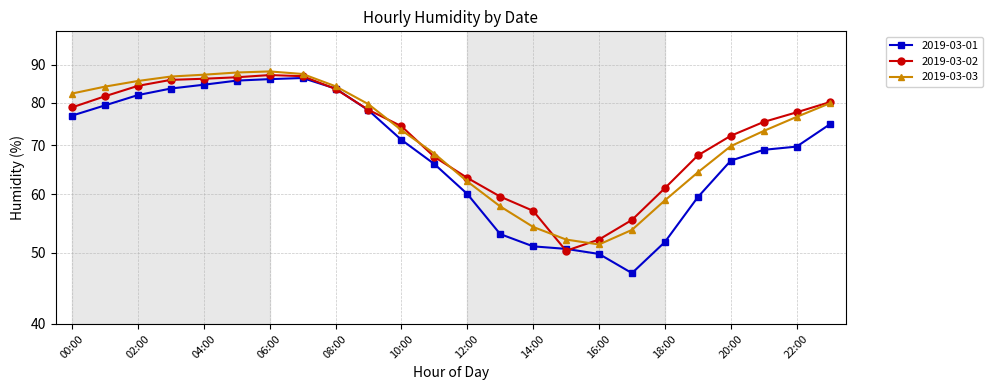

What position from the right is 20:00?

4